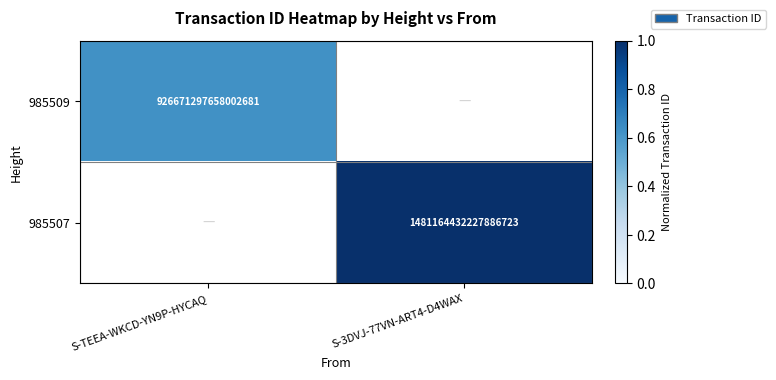

Is the value of 985509 at S-TEEA-WKCD-YN9P-HYCAQ greater than the value of 985507 at S-3DVJ-77VN-ART4-D4WAX?

No